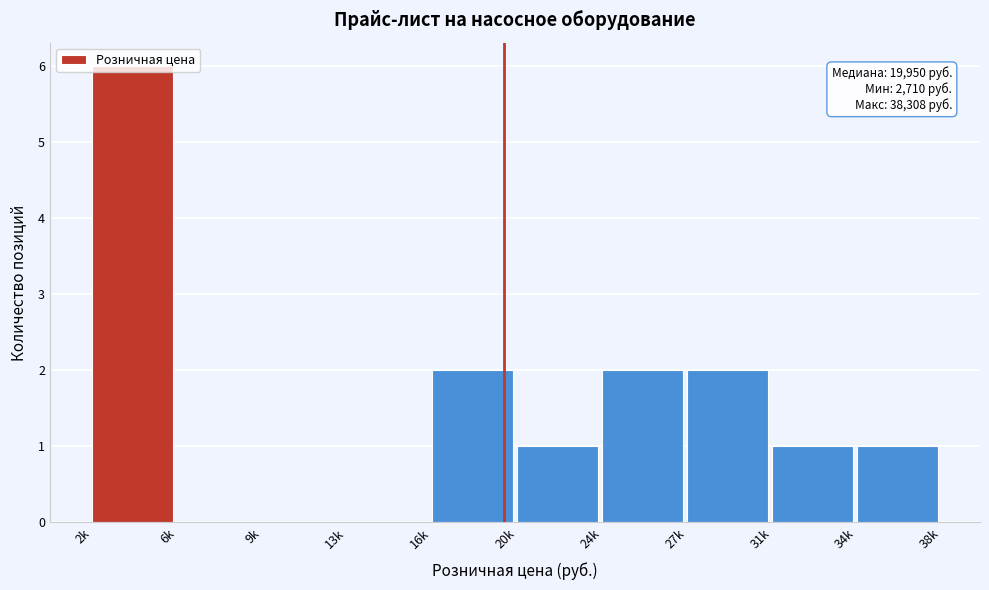

Which category has the highest value across all series?

2k